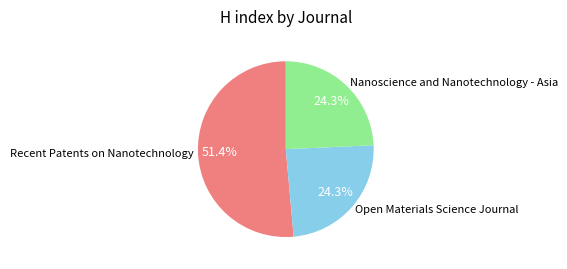

What percentage is NOT represented by Open Materials Science Journal?

75.7%